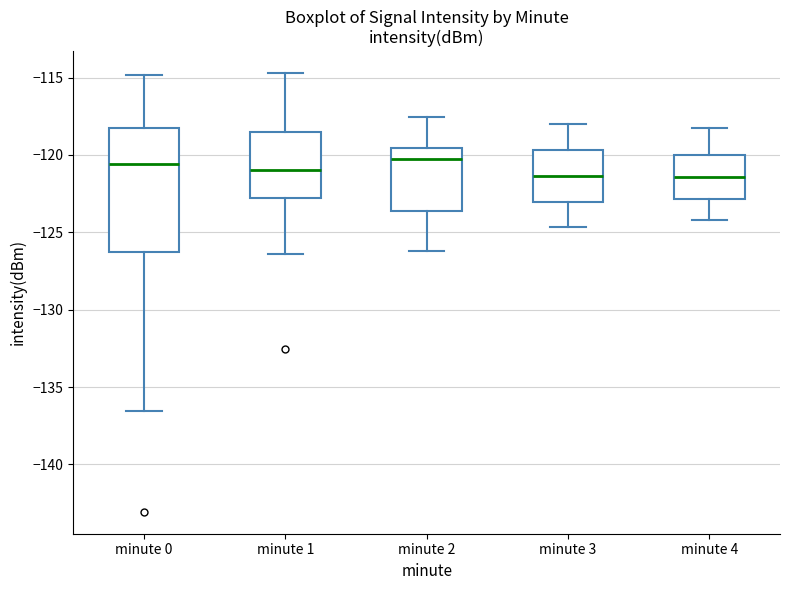

Reading left to right, read every box against the y-axis: the position of its median line, the range the box covers, and the ends of its whiskers. The values are not printed on the chart, so give them approximately, as read against the axis.

minute 0: median -120.5, box -126.0 to -118.5, whiskers -136.5 to -115.0
minute 1: median -121.0, box -123.0 to -118.5, whiskers -126.5 to -114.5
minute 2: median -120.0, box -123.5 to -119.5, whiskers -126.0 to -117.5
minute 3: median -121.5, box -123.0 to -119.5, whiskers -124.5 to -118.0
minute 4: median -121.5, box -123.0 to -120.0, whiskers -124.0 to -118.0